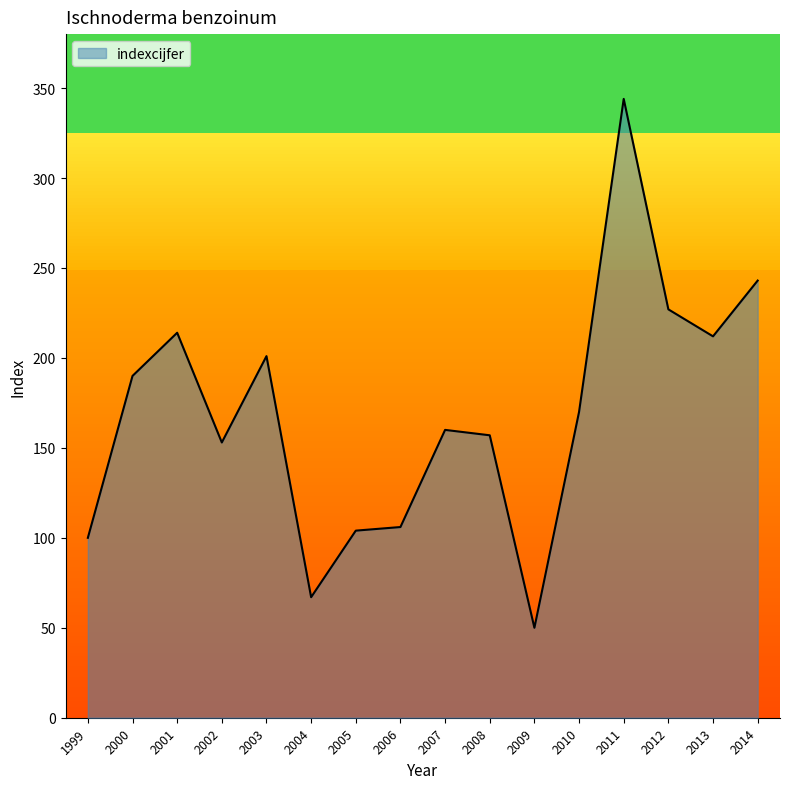

Which category has the lowest value across all series?

2009